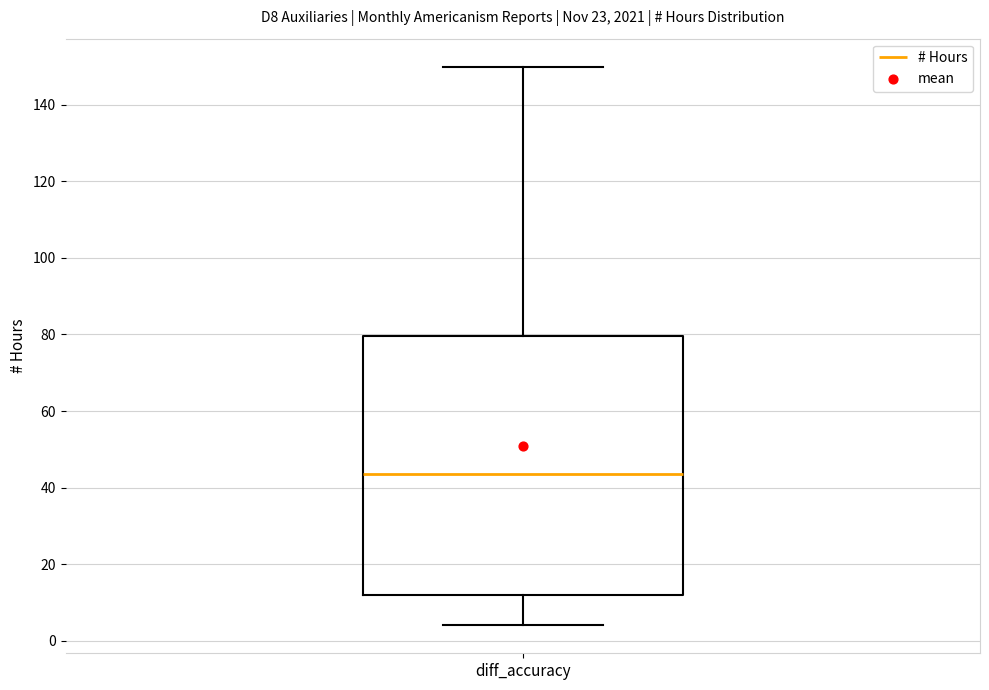

Where is the lower edge of the box for diff_accuracy on the y-axis? The values are not printed on the chart, so give them approximately, as read against the axis.

12